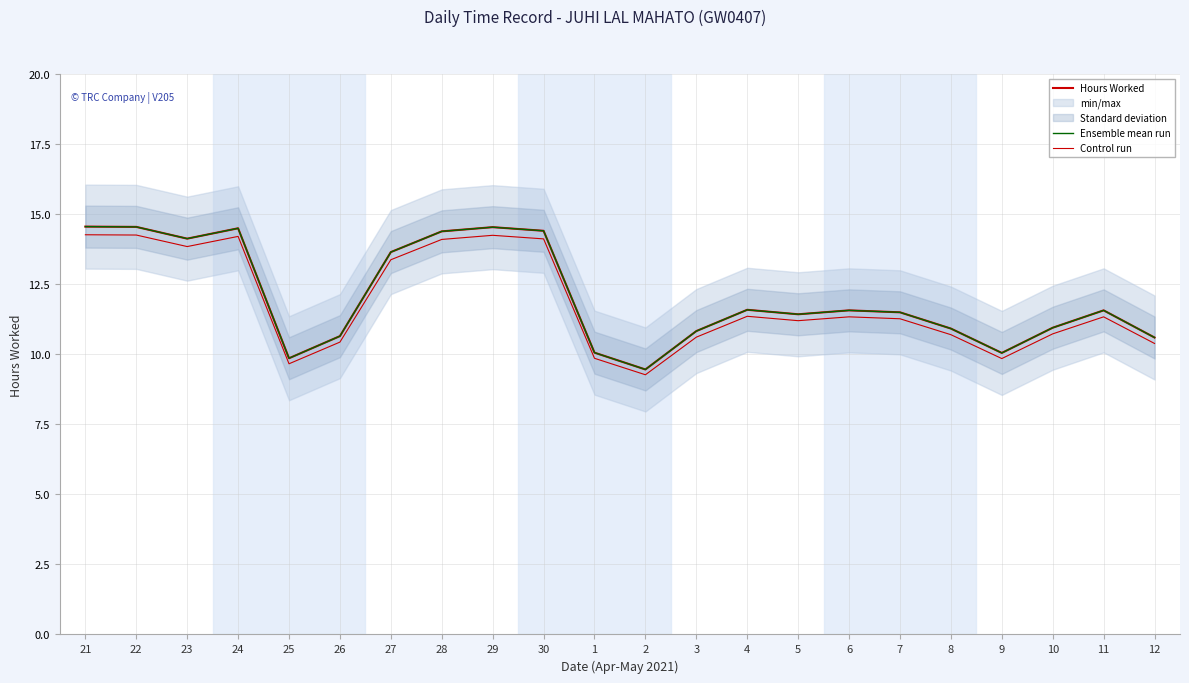

True or false: Control run has a value of 17.6 at 26.

False